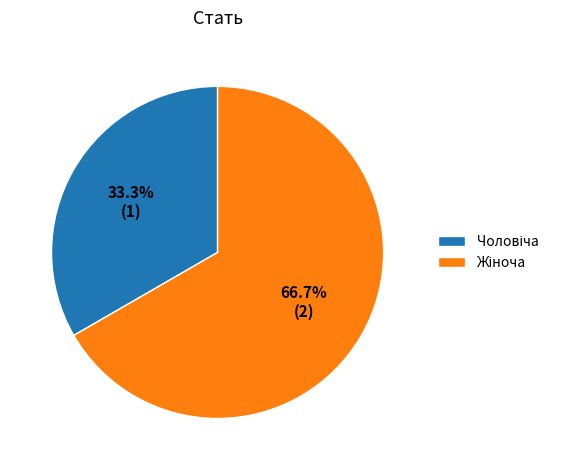

Is there any slice that represents more than half of the pie?

Yes